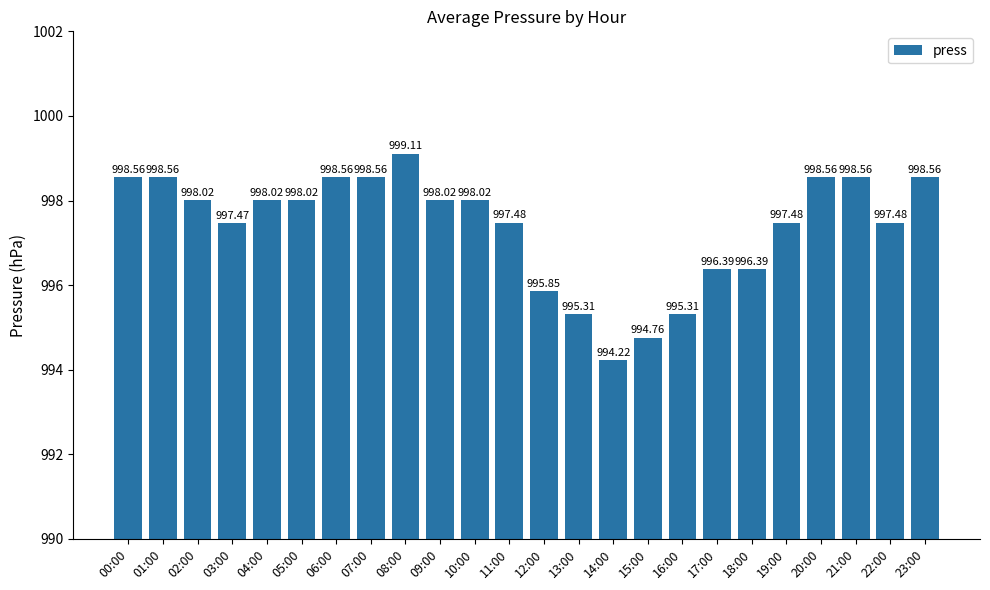

How many data points does each series have?

24